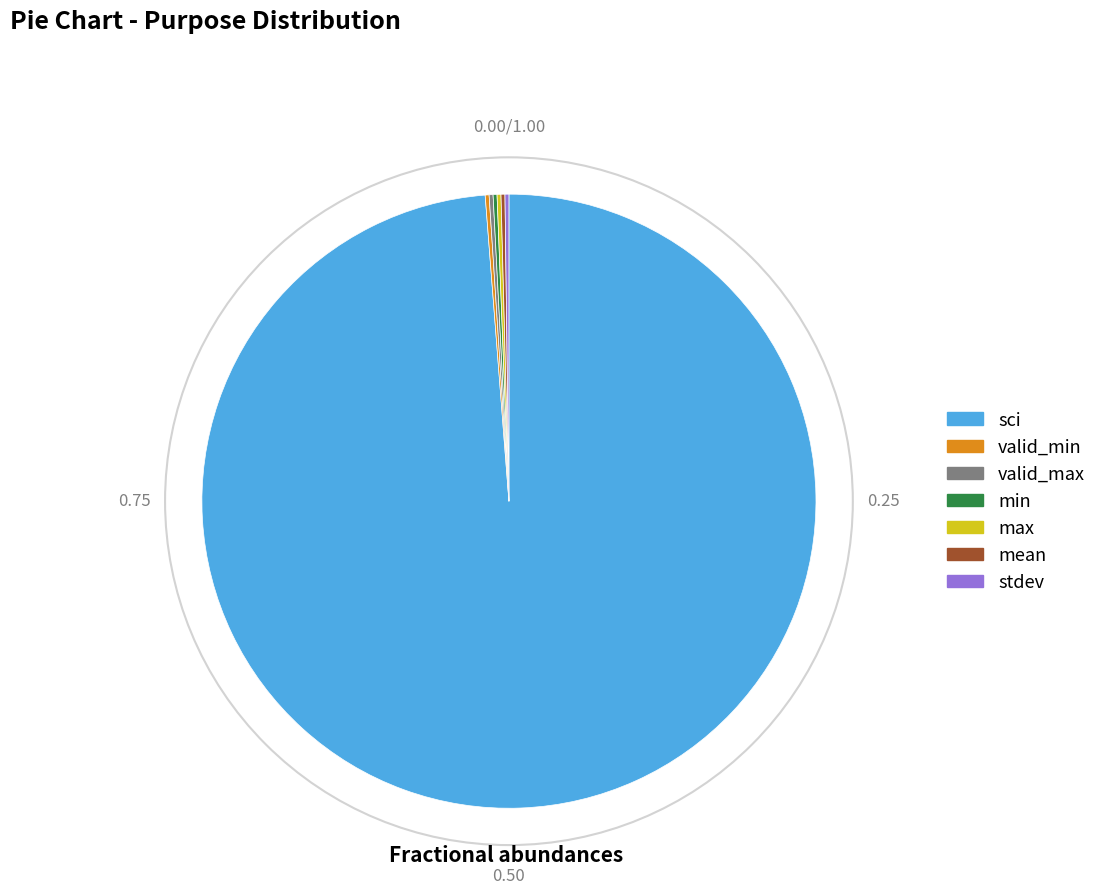

Which slice represents more than half of the pie?

sci